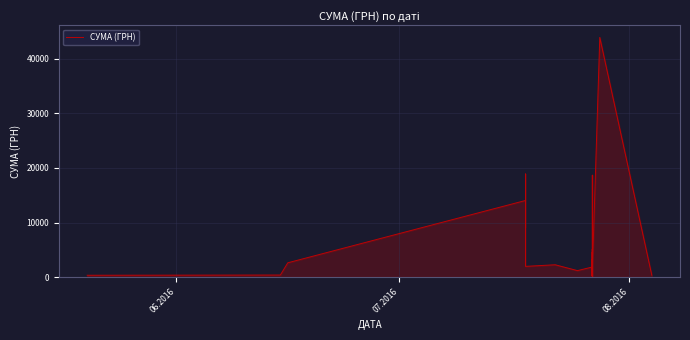

What is the smallest value displayed?

126.0